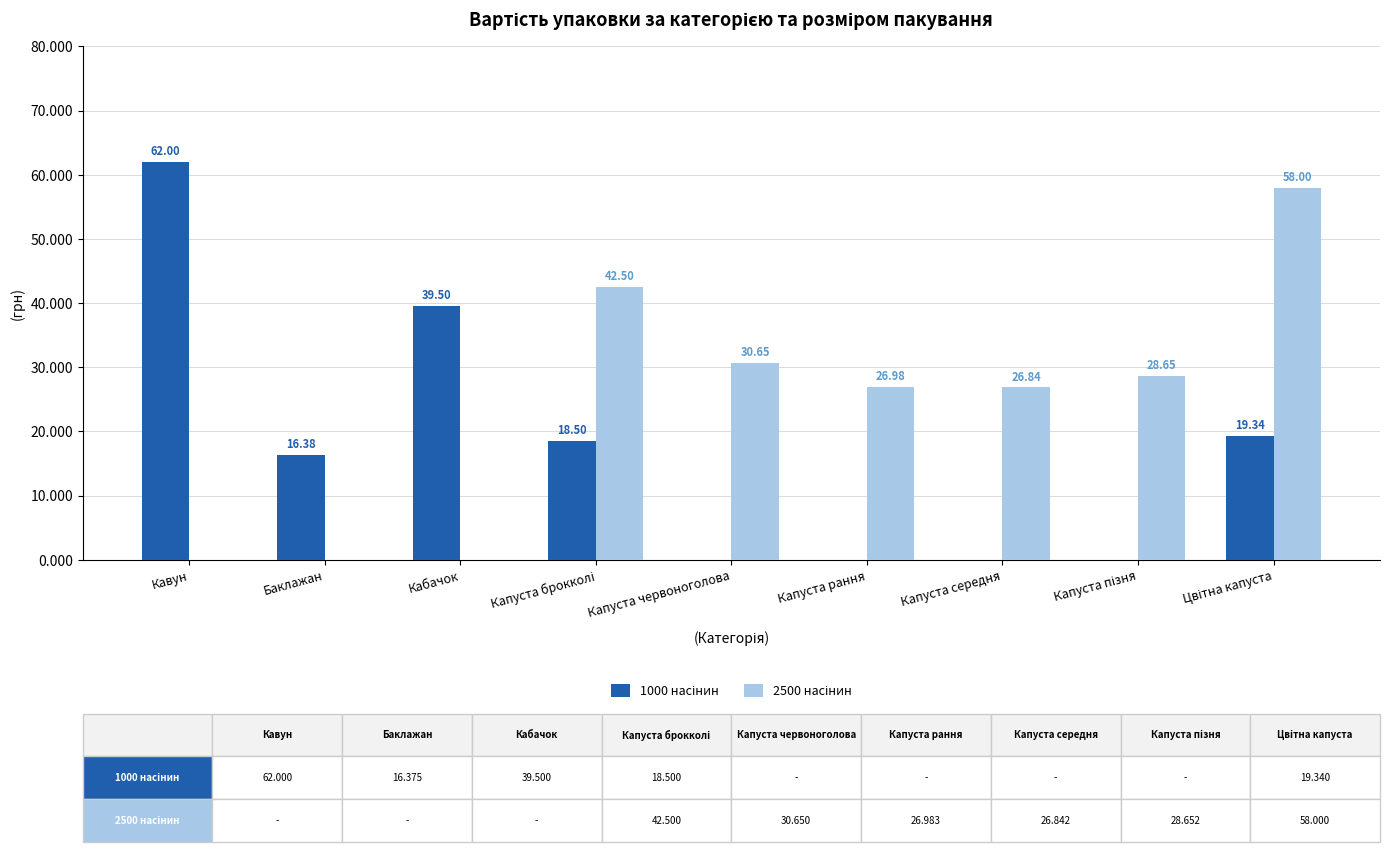

What is the total value across all series at Баклажан?

16.4